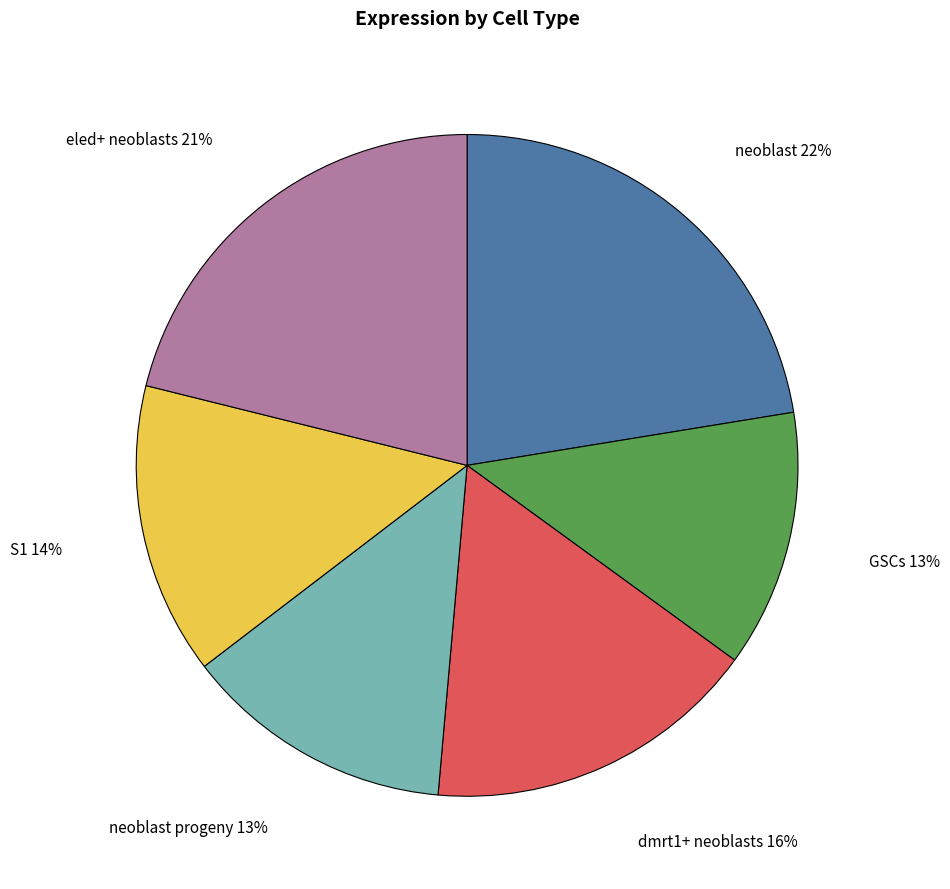

To the nearest percent, what percentage of the pie is S1?

14%